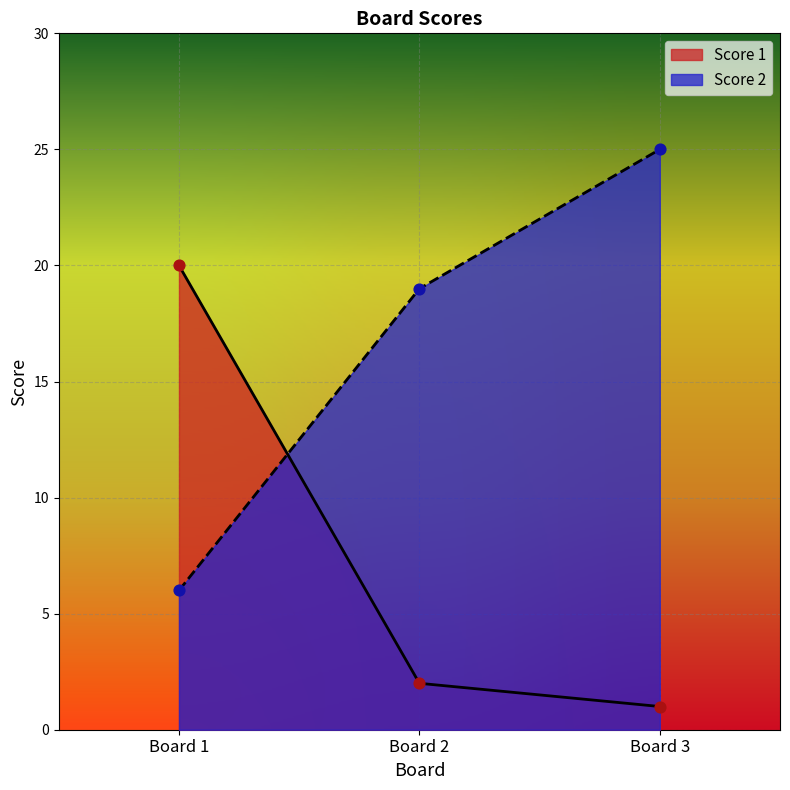

What is the total value across all series at Board 2?

21